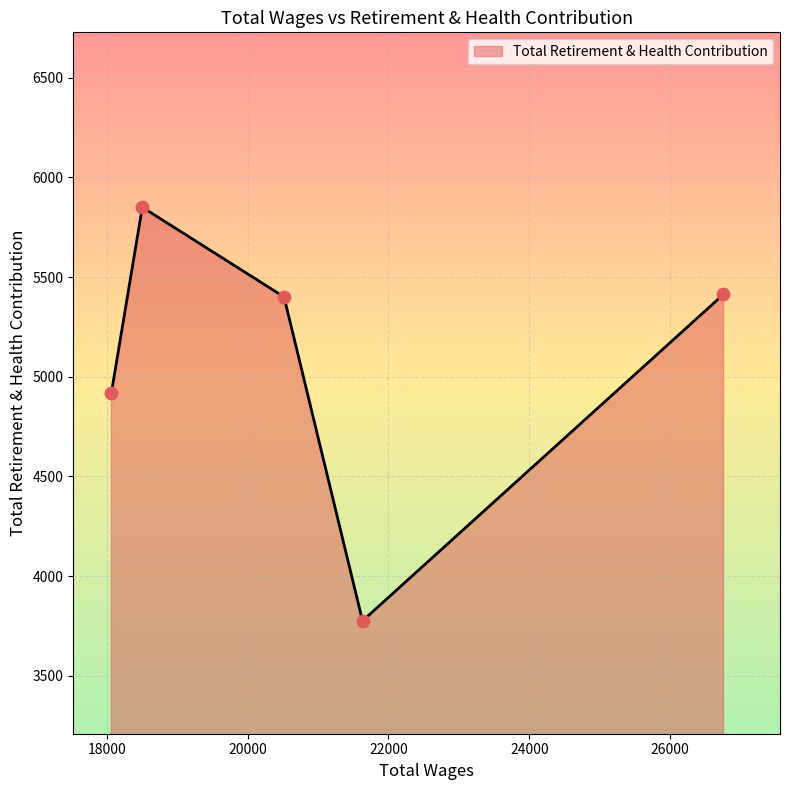

What is the smallest value displayed?

3775